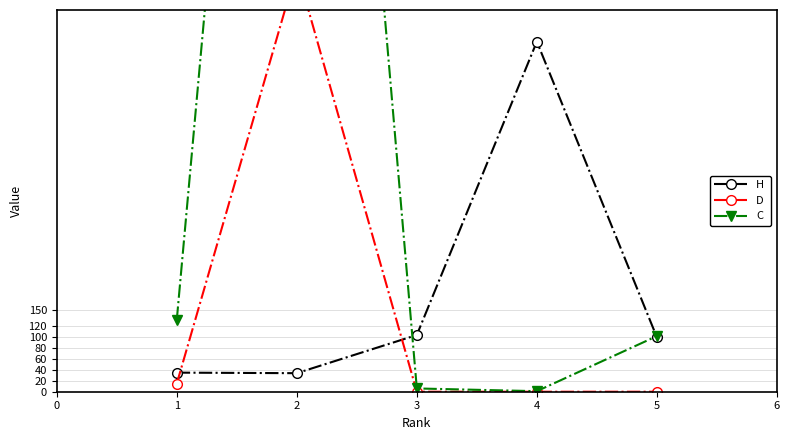

How many times do Total Cites (3years) and H index cross each other?

2